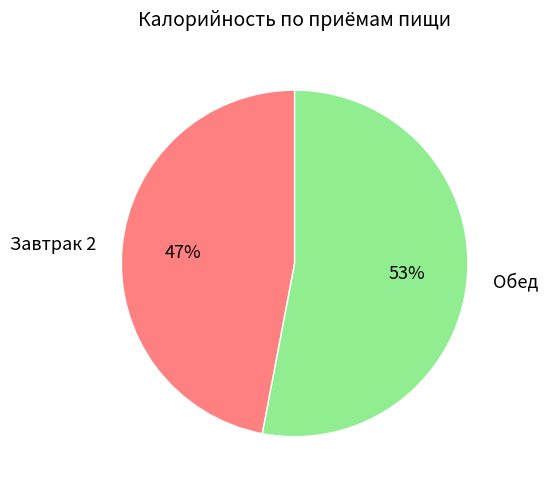

To the nearest percent, what portion does Завтрак 2 represent?

47%